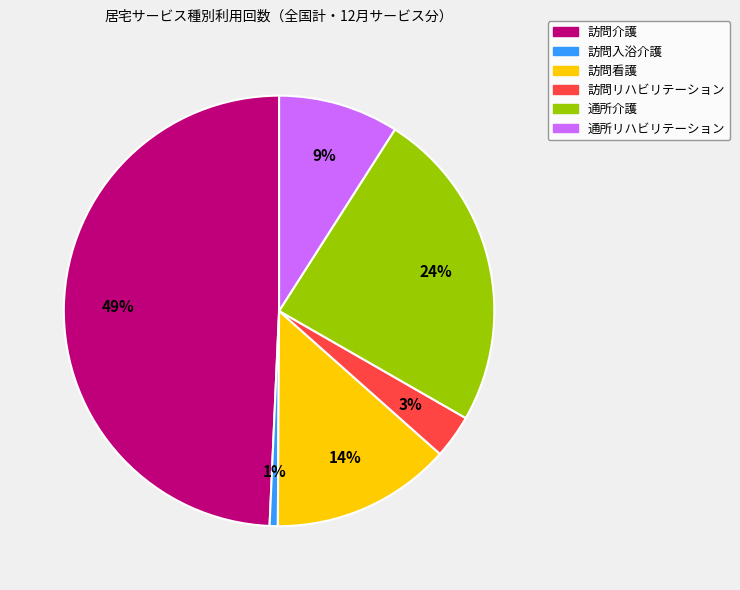

True or false: 訪問介護 accounts for 38% of the total.

False